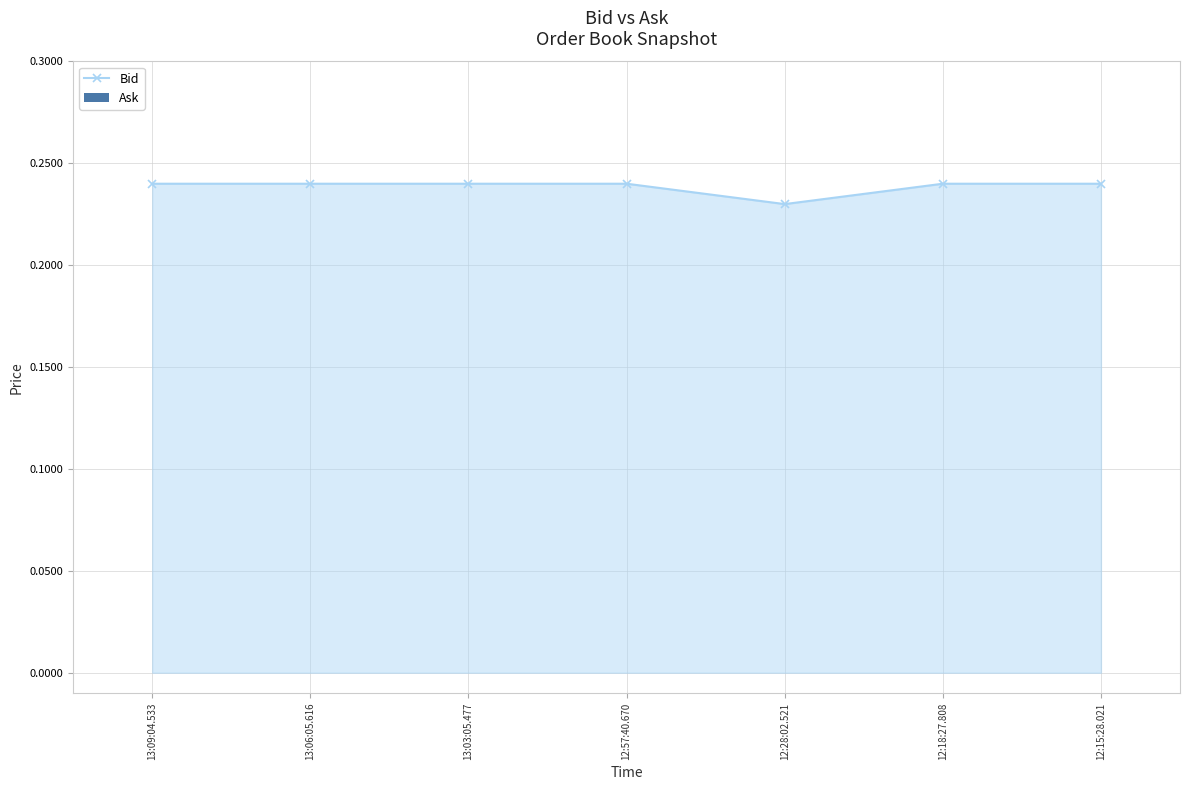

What is the sum of the values at 13:06:05.616 and 13:03:05.477?

0.5